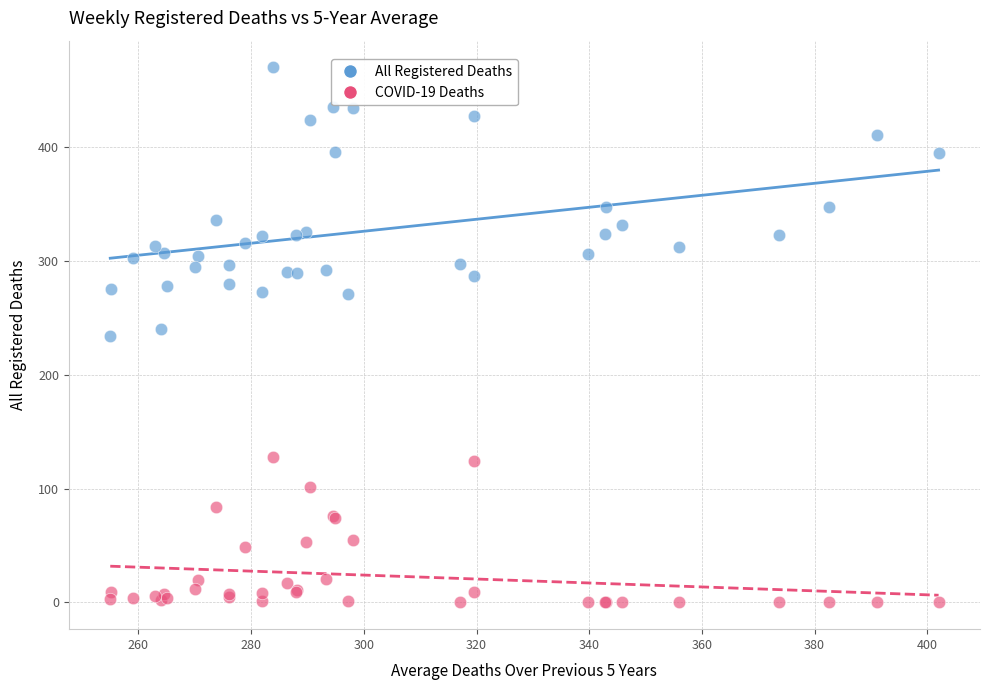

Which series reaches the maximum Y coordinate?

All Registered Deaths